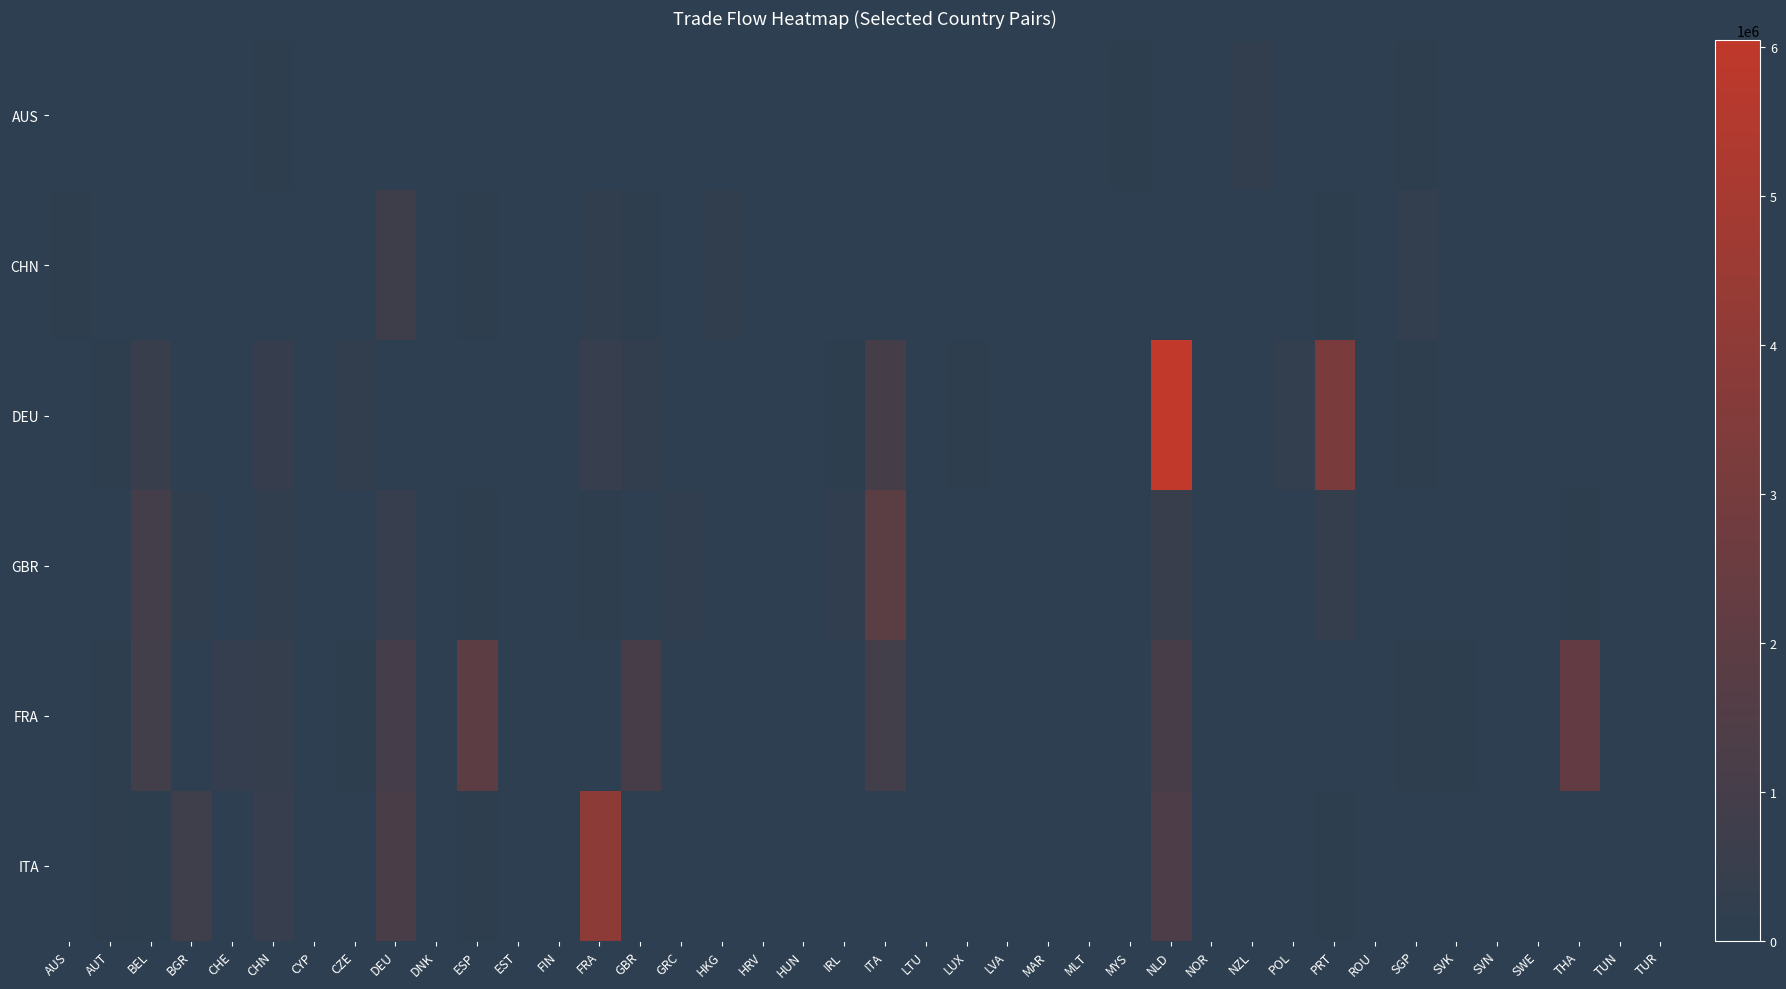

Which series has the widest spread of values?

DEU